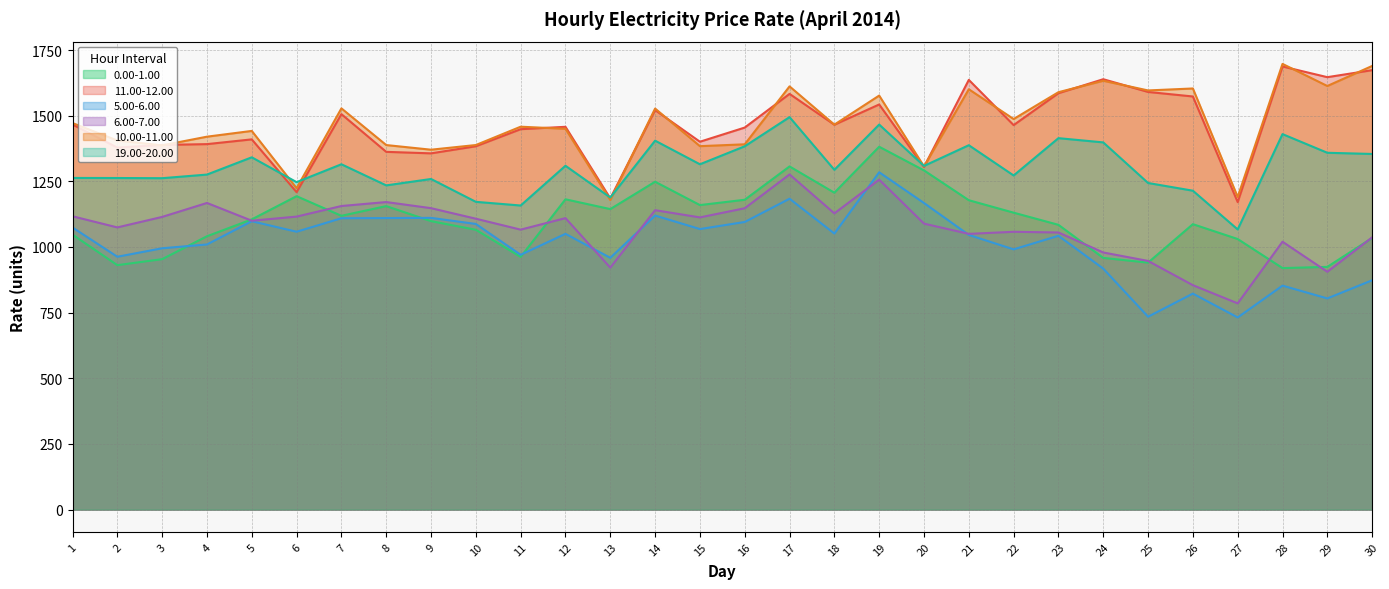

How many categories are shown in the chart?

30